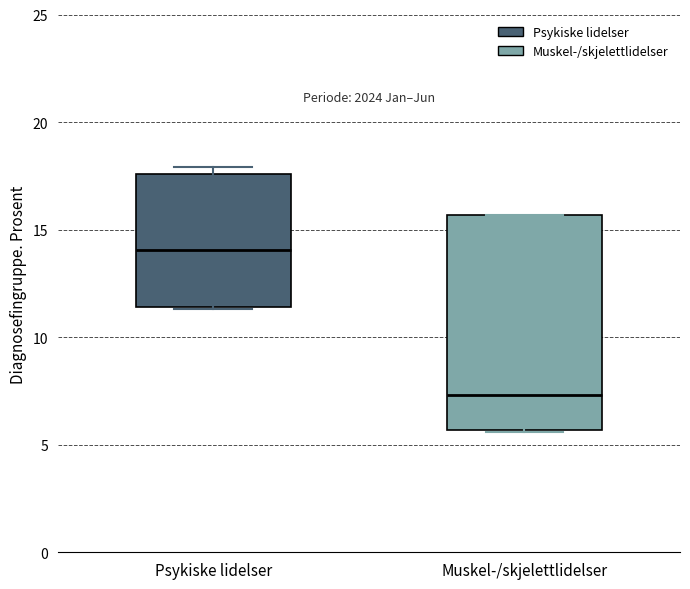

Which box is the tallest, from its lower edge to its upper edge?

Muskel-/skjelettlidelser